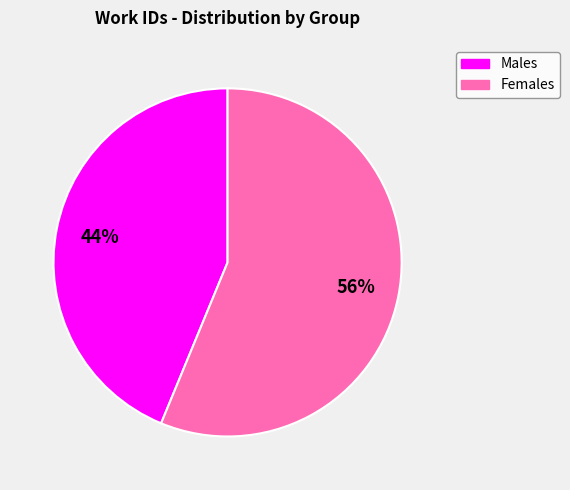

To the nearest percent, what is the difference between the largest and smallest slice percentages?

12%